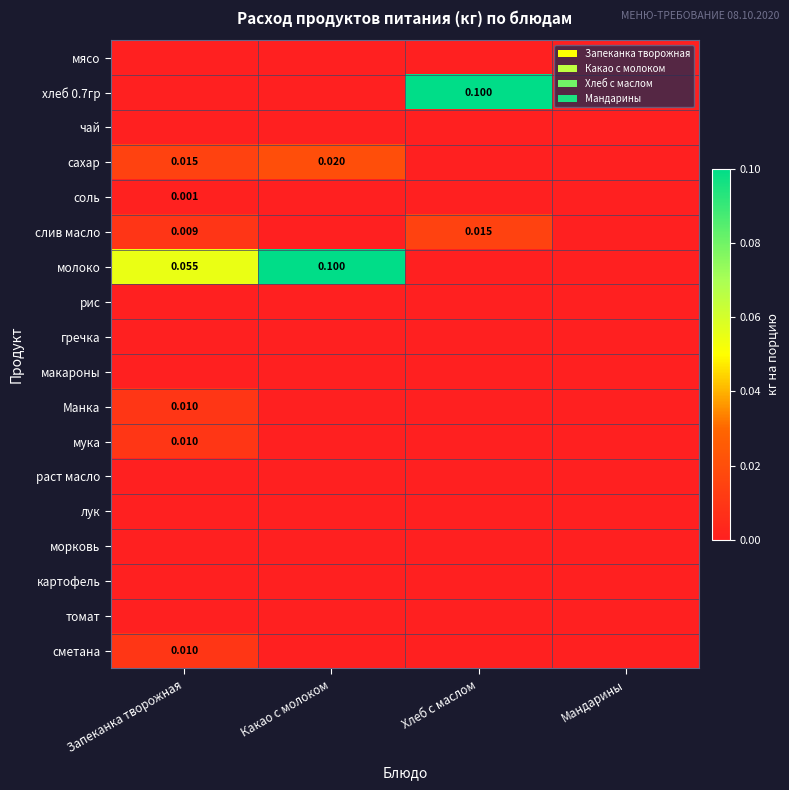

List the labels in order of морковь value, smallest first.

Запеканка творожная, Какао с молоком, Хлеб с маслом, Мандарины